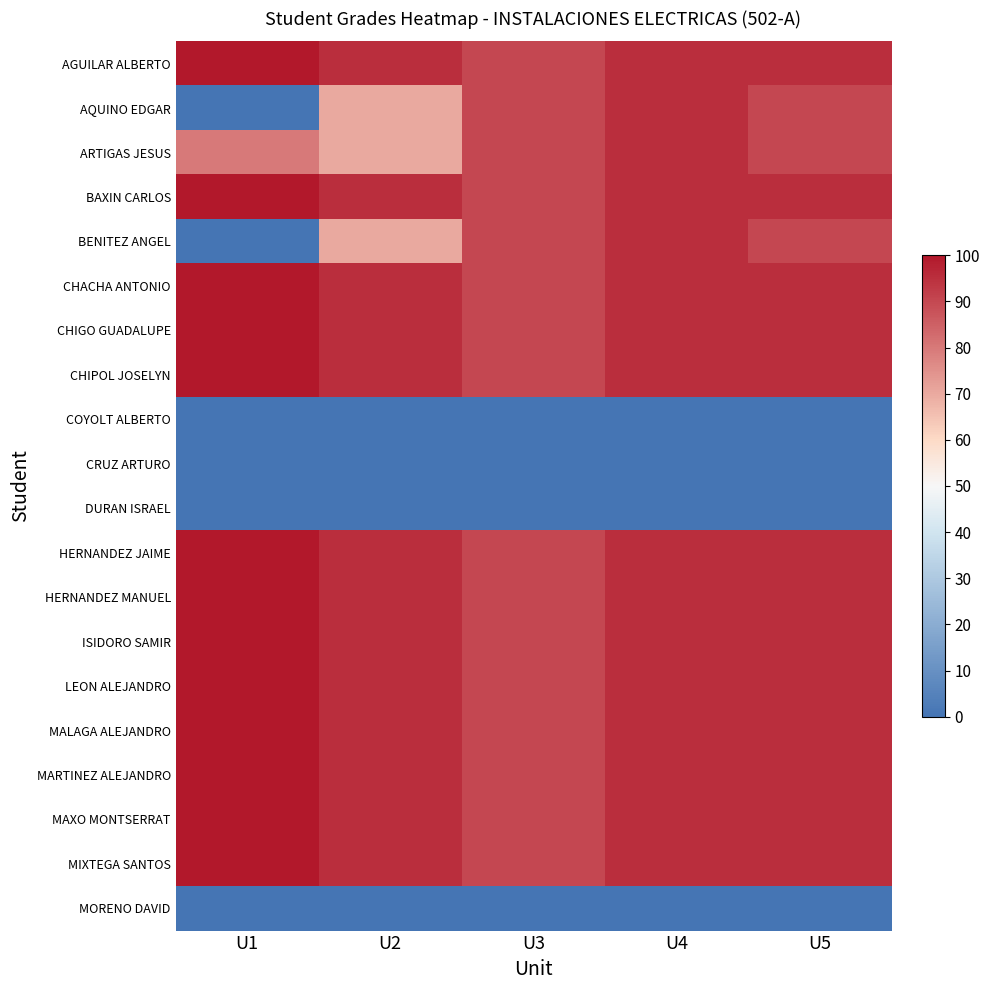

Rank the series by their maximum value, from highest to lowest.

AGUILAR ALBERTO, BAXIN CARLOS, CHACHA ANTONIO, CHIGO GUADALUPE, CHIPOL JOSELYN, HERNANDEZ JAIME, HERNANDEZ MANUEL, ISIDORO SAMIR, LEON ALEJANDRO, MALAGA ALEJANDRO, MARTINEZ ALEJANDRO, MAXO MONTSERRAT, MIXTEGA SANTOS, AQUINO EDGAR, ARTIGAS JESUS, BENITEZ ANGEL, COYOLT ALBERTO, CRUZ ARTURO, DURAN ISRAEL, MORENO DAVID